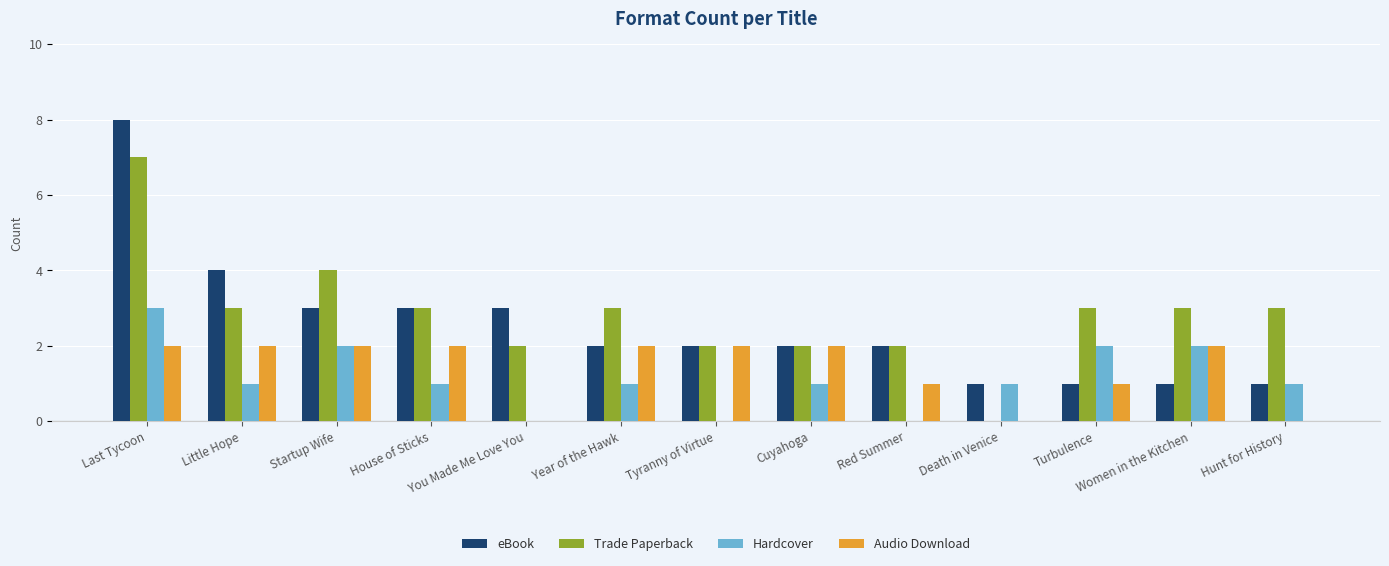

Which series changed the most between Tyranny of Virtue and Women in the Kitchen?

Hardcover